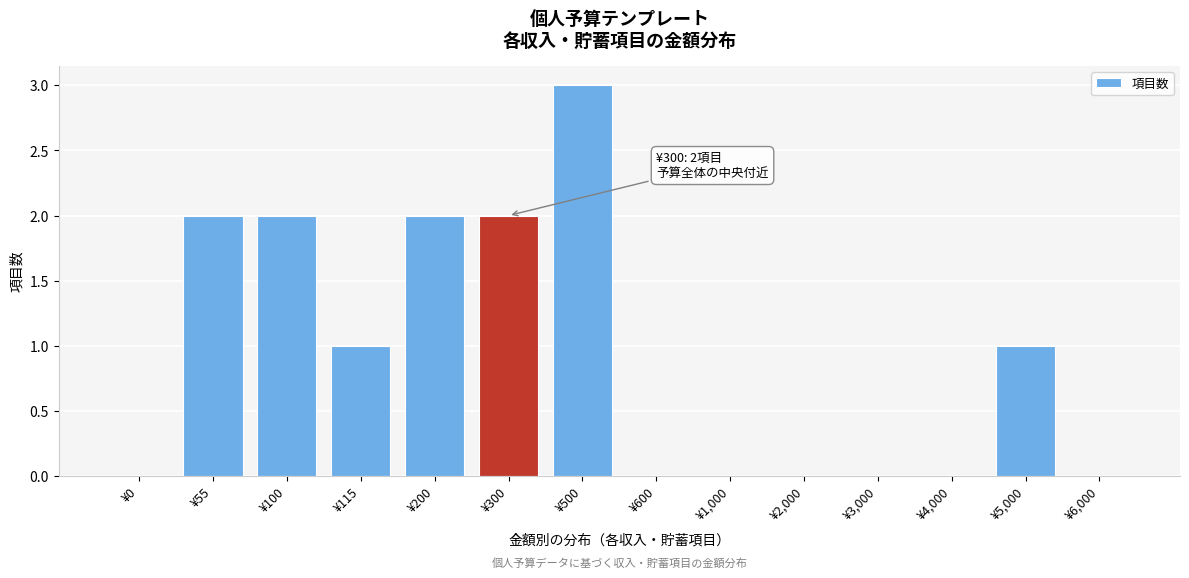

Reading left to right, what are all the values shown in this chart?

¥0=0	¥55=2	¥100=2	¥115=1	¥200=2	¥300=2	¥500=3	¥600=0	¥1,000=0	¥2,000=0	¥3,000=0	¥4,000=0	¥5,000=1	¥6,000=0